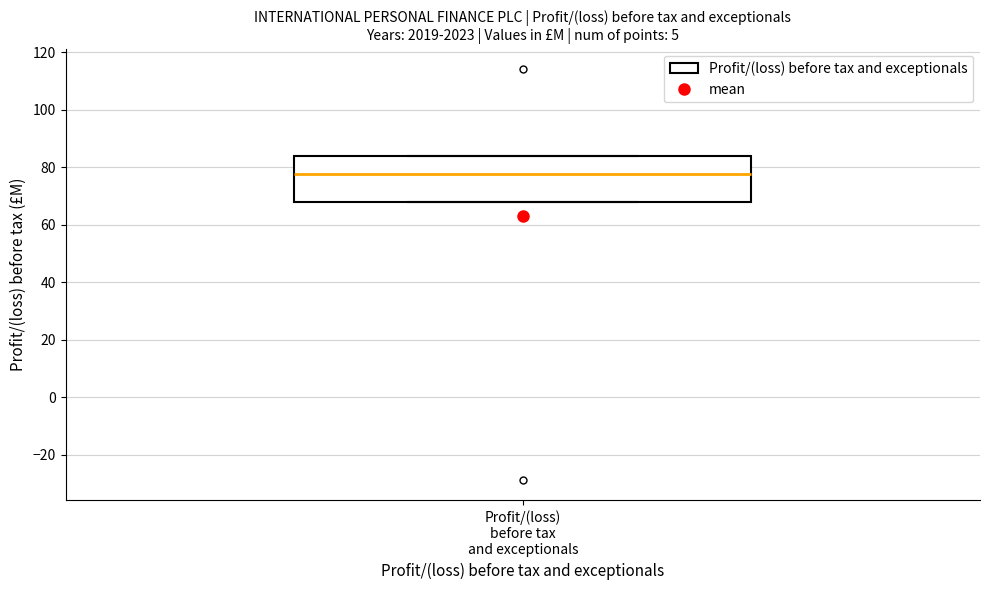

Read this box plot against the y-axis: the position of the median line, the range covered by the box, and the ends of both whiskers. The values are not printed on the chart, so give them approximately, as read against the axis.

median 78, box 68 to 84, whiskers 68 to 84